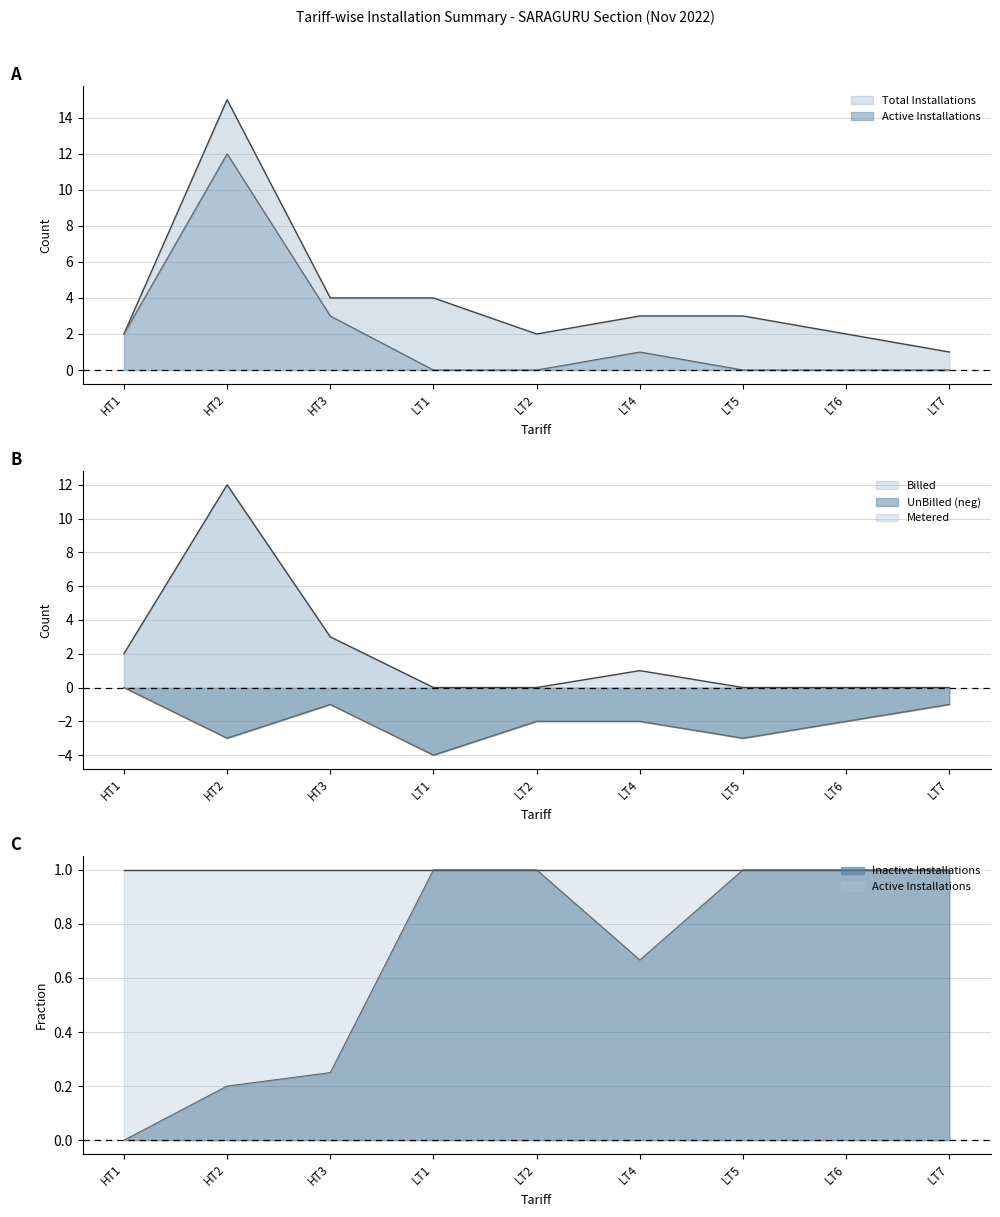

What is the maximum value shown in the chart?

15